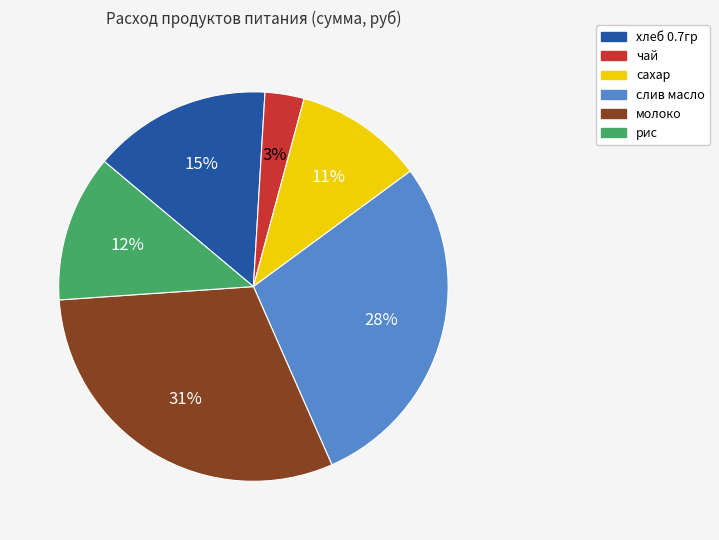

Which slice is the largest?

молоко